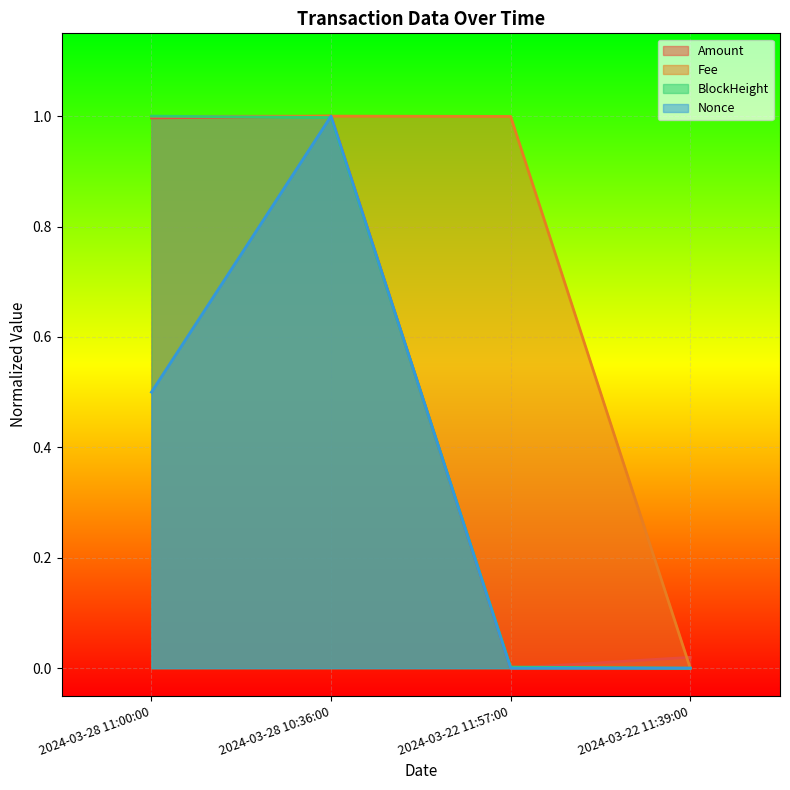

How many lines are shown in the chart?

4